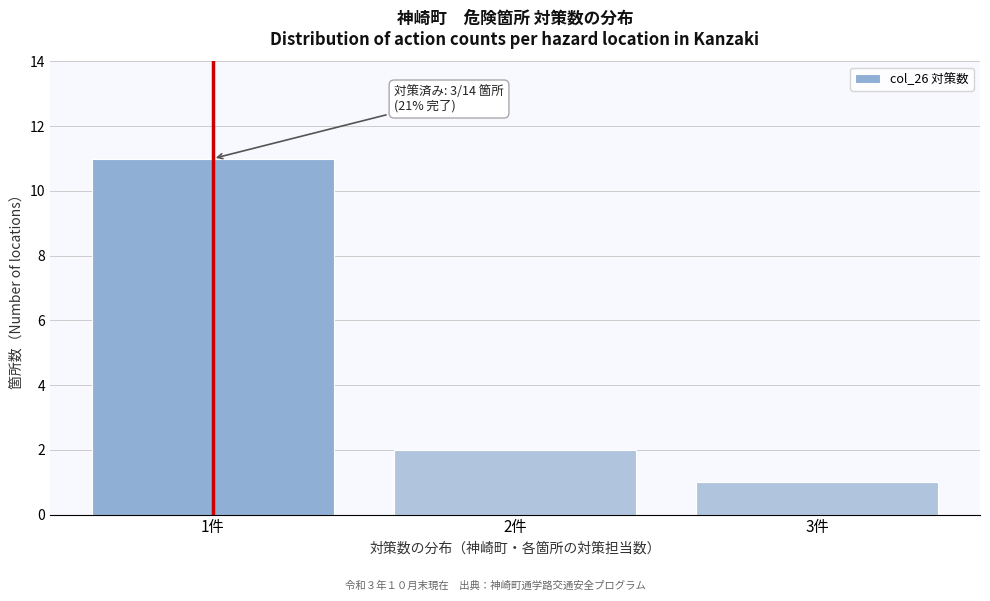

Reading left to right, transcribe all the data shown in this chart.

1件=11	2件=2	3件=1